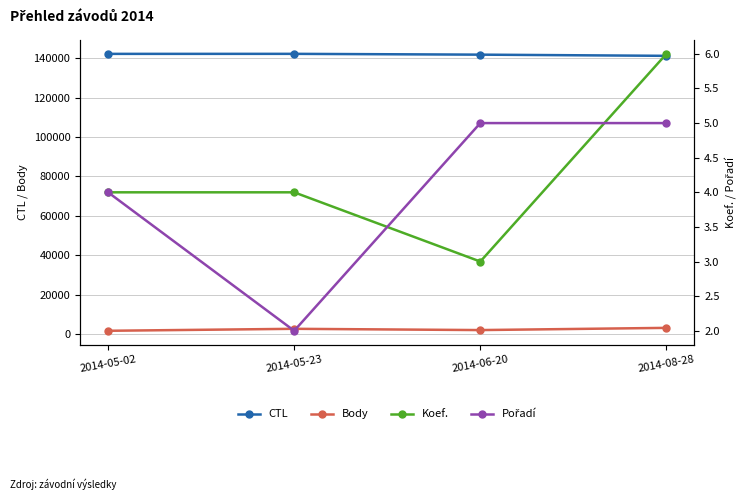

How many lines are shown in the chart?

4